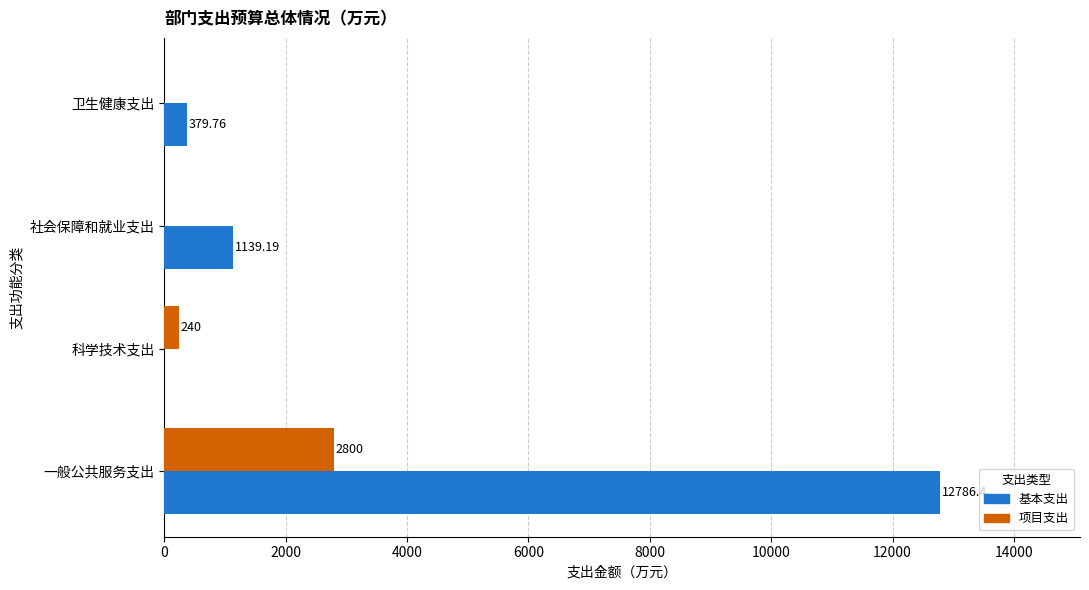

What is the average value of the 基本支出 series?

3576.3